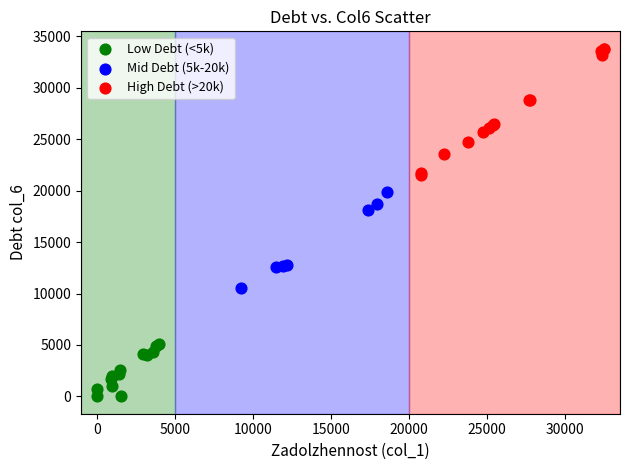

What are all the series names shown in the legend?

Low Debt (<5k), Mid Debt (5k-20k), High Debt (>20k)